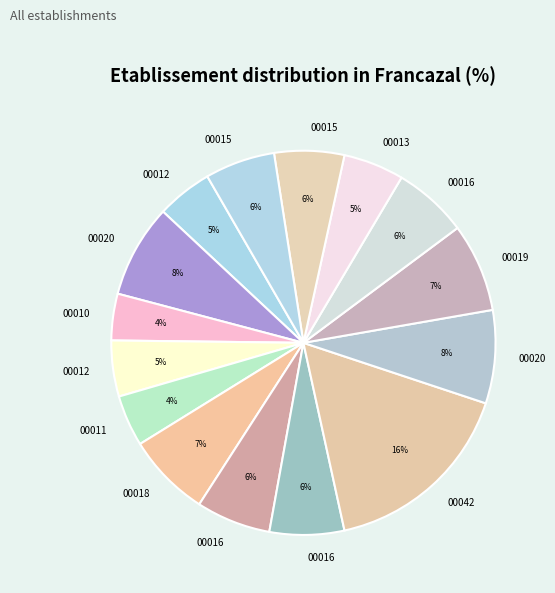

Count the number of slices in the pie.

15